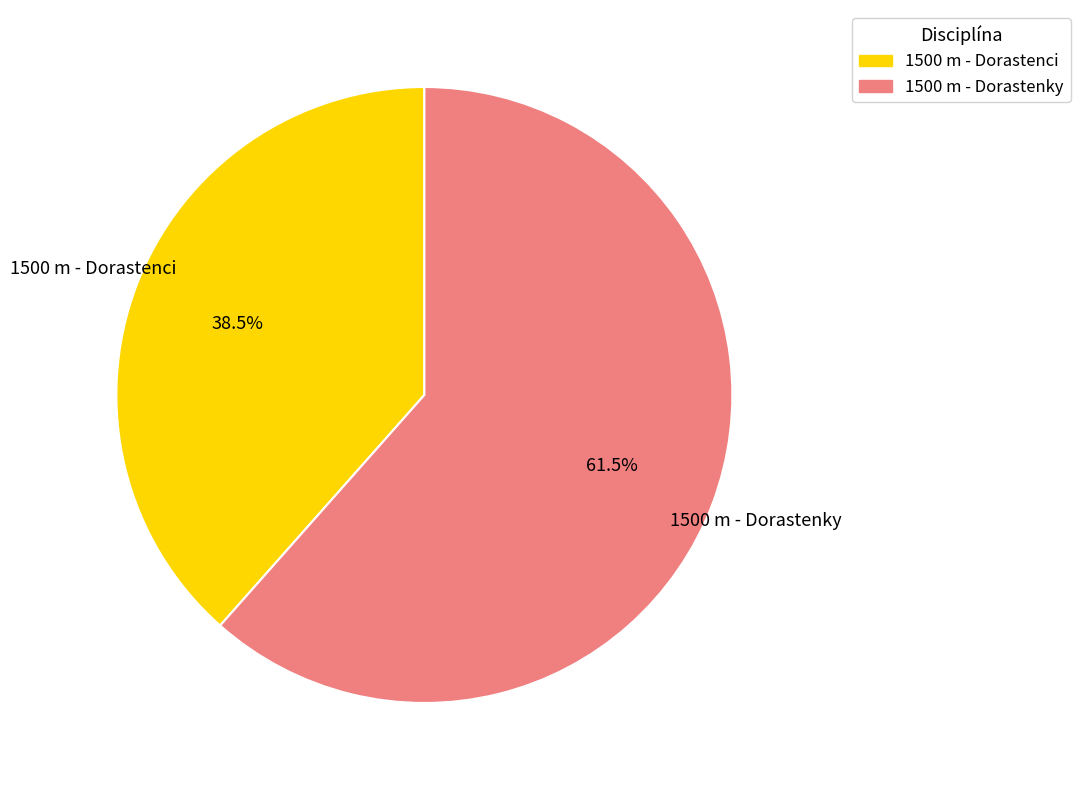

To the nearest percent, what is the difference between the 1500 m - Dorastenky and 1500 m - Dorastenci slice percentages?

23%